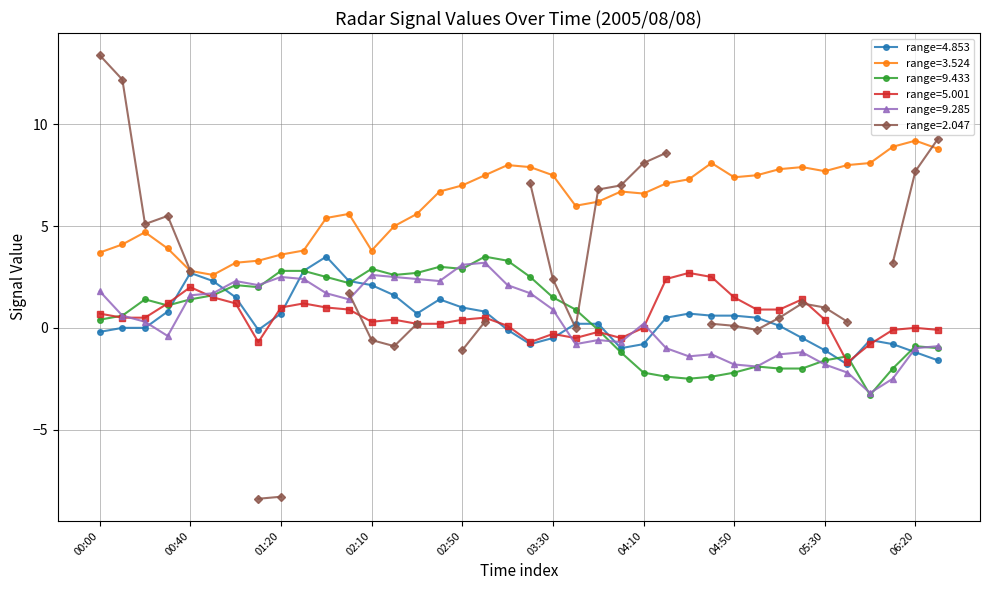

The range=9.285 series shows 0.9 at 03:30. True or false?

True